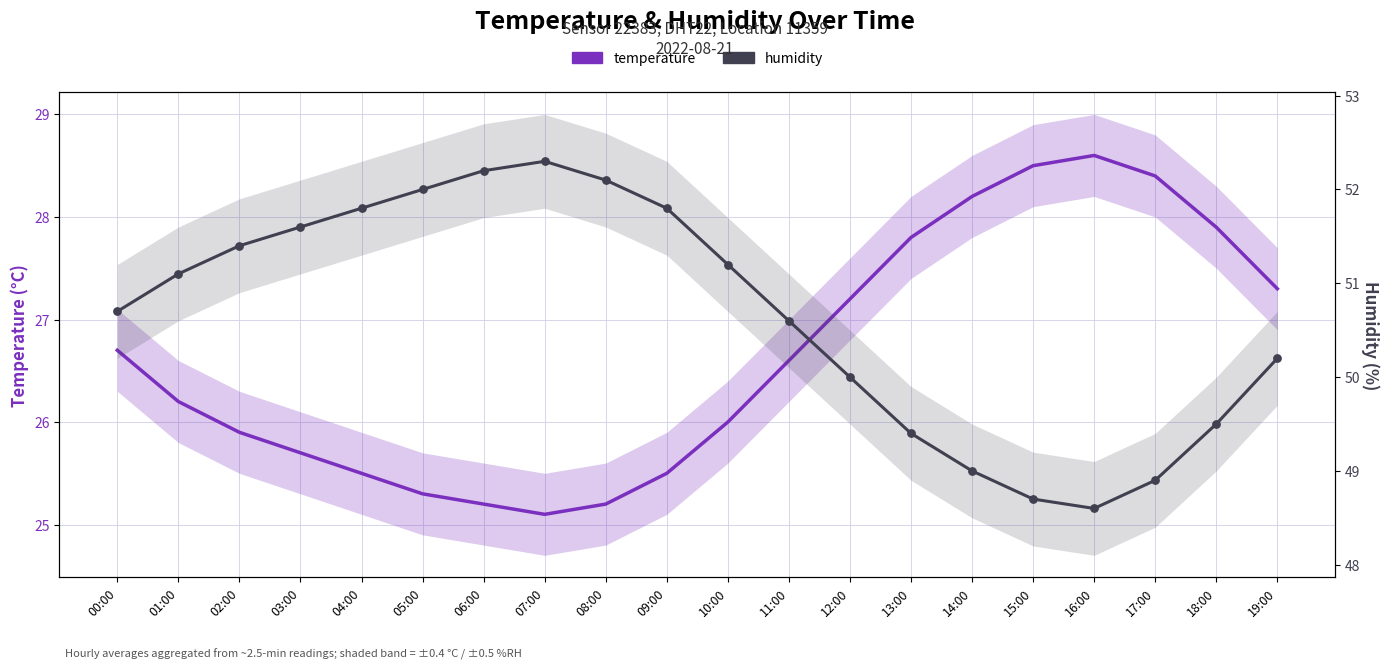

What is the total value across all series at 17:00?

77.3